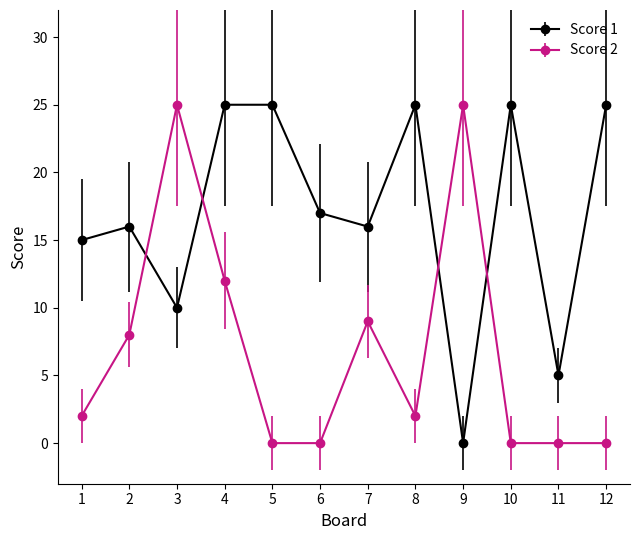

Reading left to right, what are all the values shown in this chart?

Score 1: 15	16	10	25	25	17	16	25	0	25	5	25
Score 2: 2	8	25	12	0	0	9	2	25	0	0	0